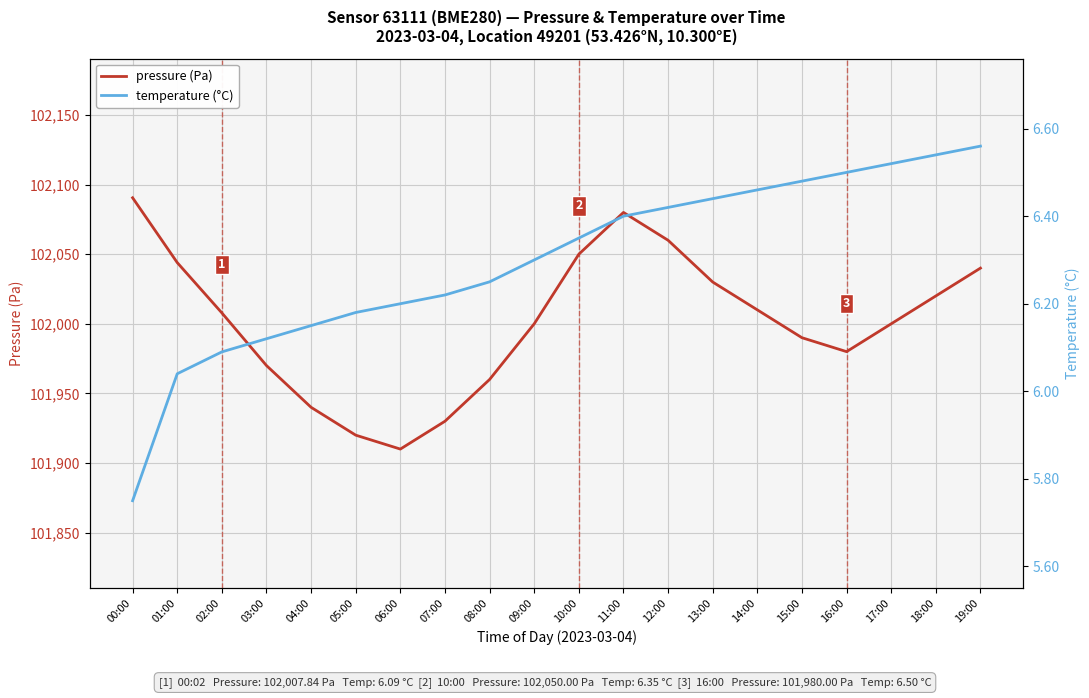

At 06:00, list the series in order from smallest to largest.

temperature (°C), pressure (Pa)